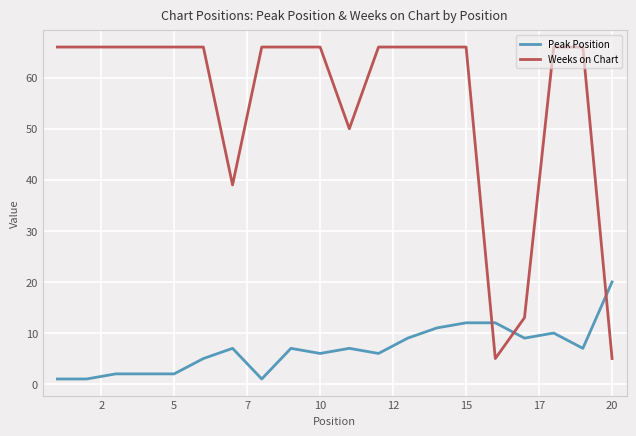

What is the maximum value shown in the chart?

66